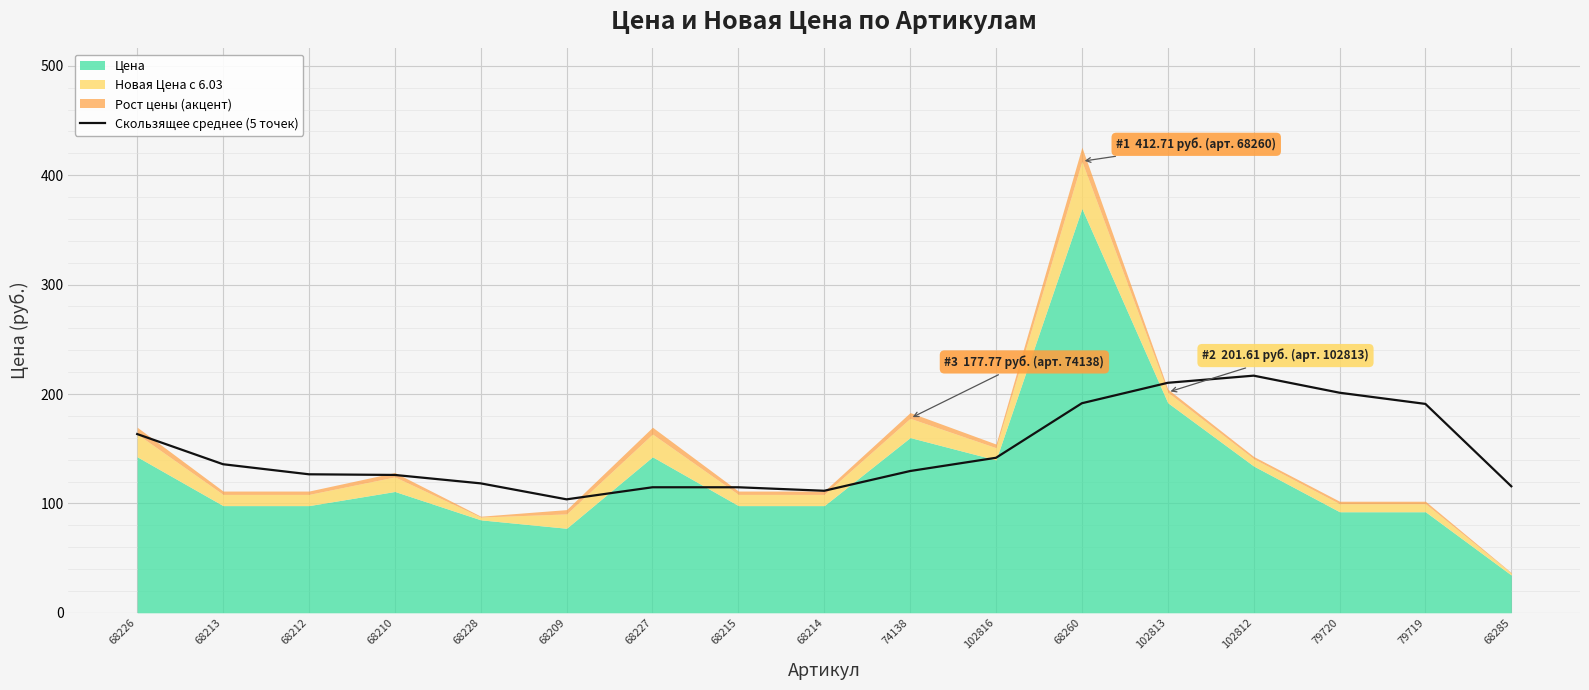

Is it true that the value at 68228 is 158.8?

False